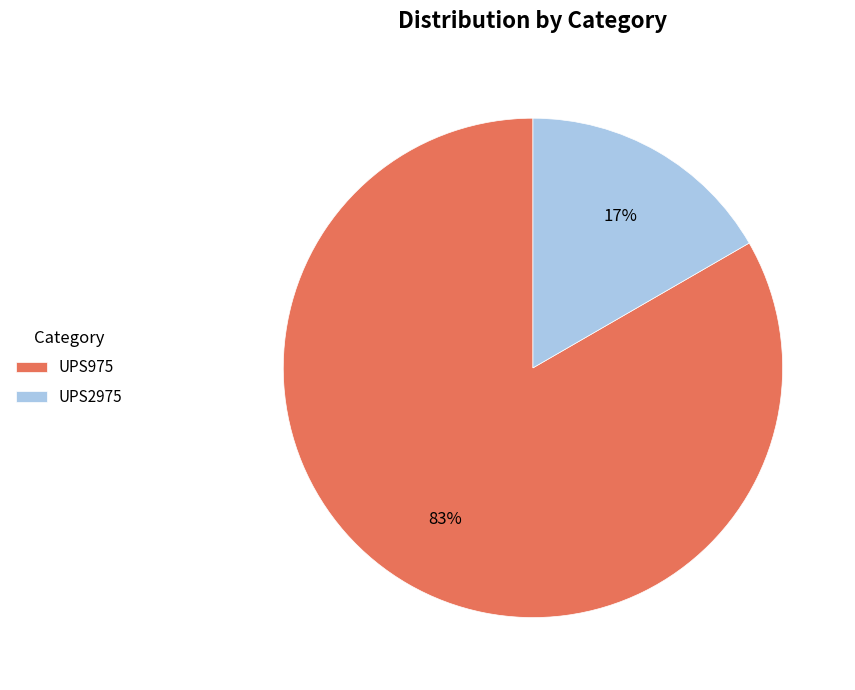

To the nearest percent, what percentage of the pie is UPS2975?

17%